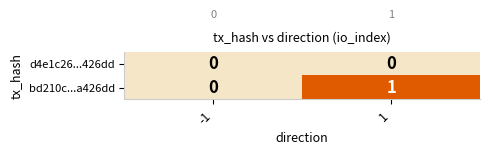

Rank the series by their average value, from lowest to highest.

d4e1c26...426dd, bd210c...a426dd